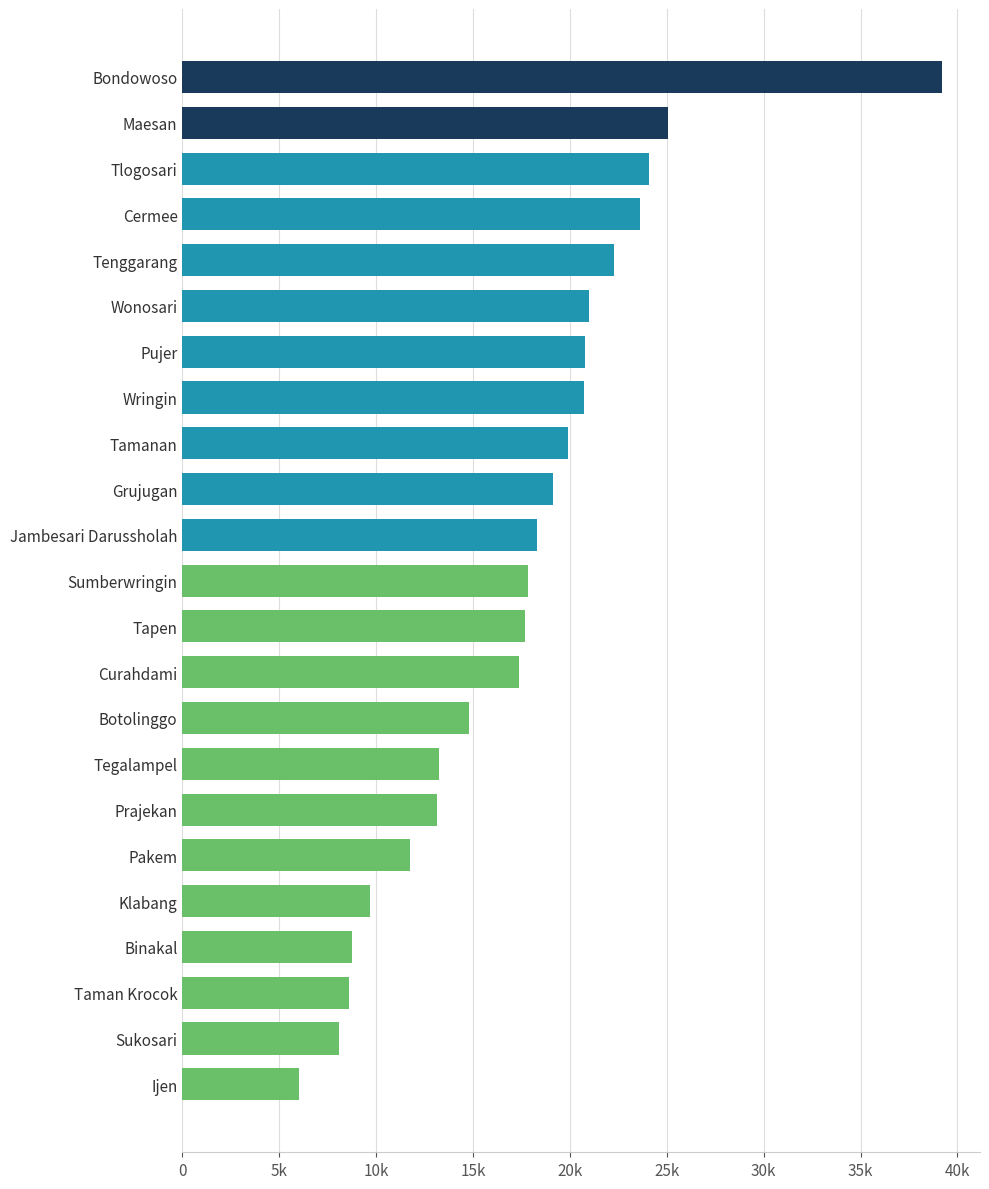

Are the bars horizontal?

Yes